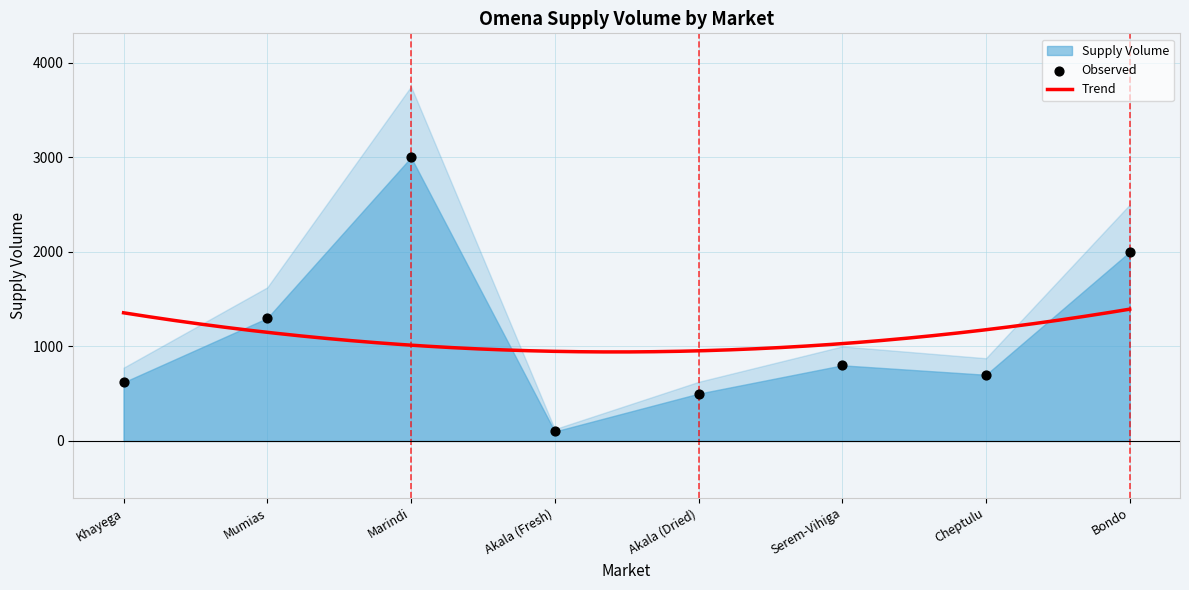

What is the ratio of the value at Cheptulu to the value at Serem-Vihiga?

0.9